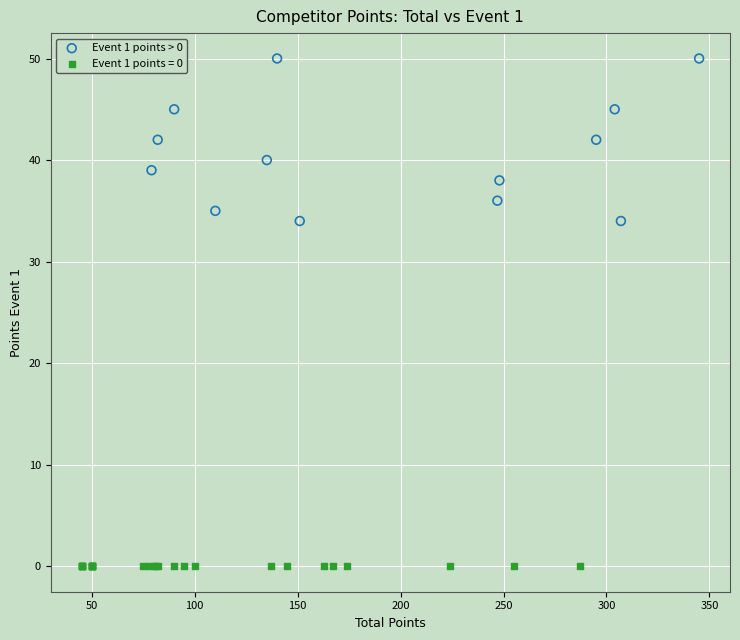

Which series contains the highest Y value?

Event 1 points > 0